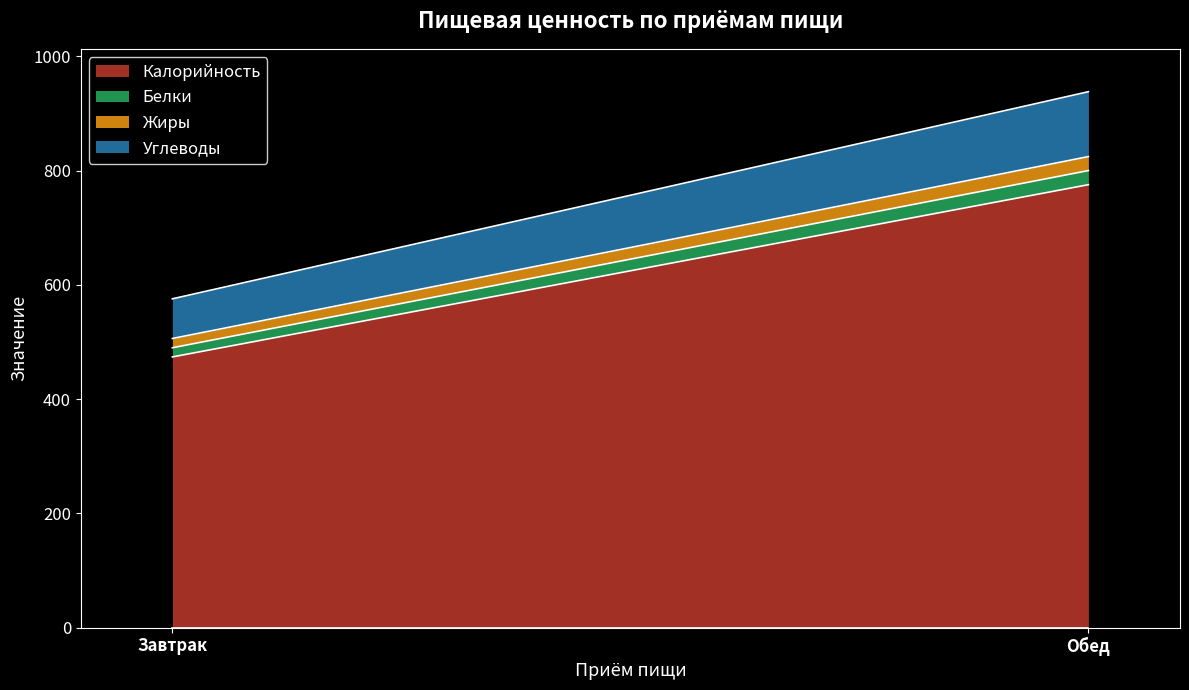

What is the label of the 2nd point from the right?

Завтрак